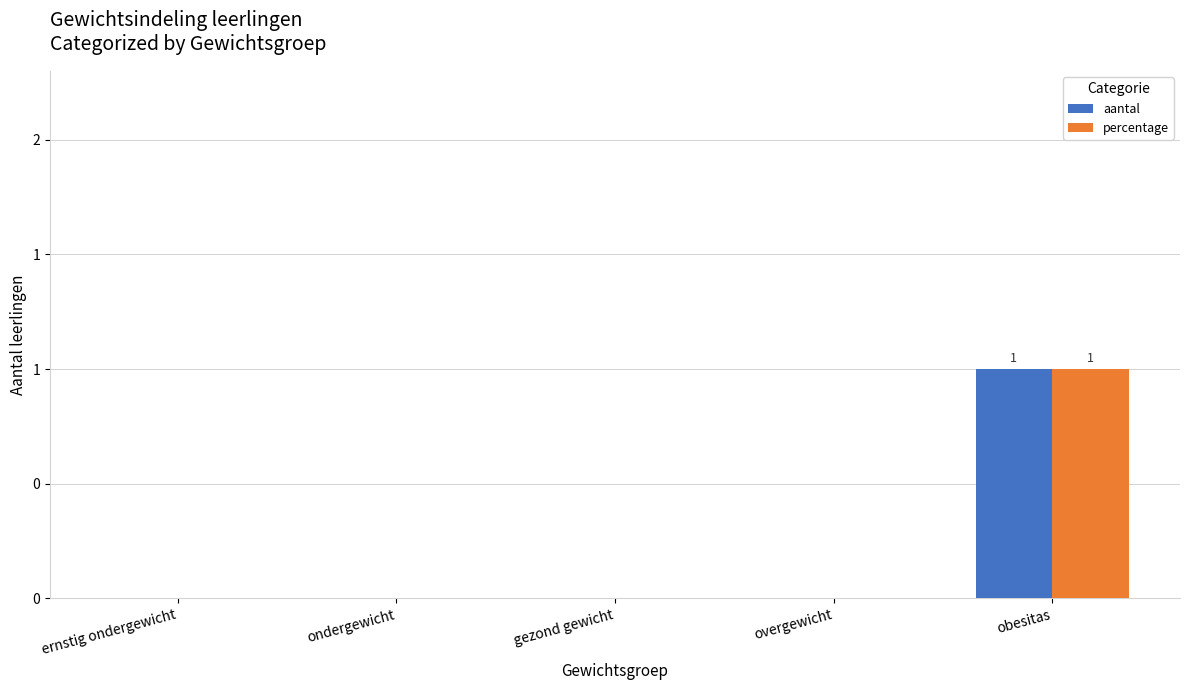

Which has a higher value, gezond gewicht or ondergewicht?

gezond gewicht